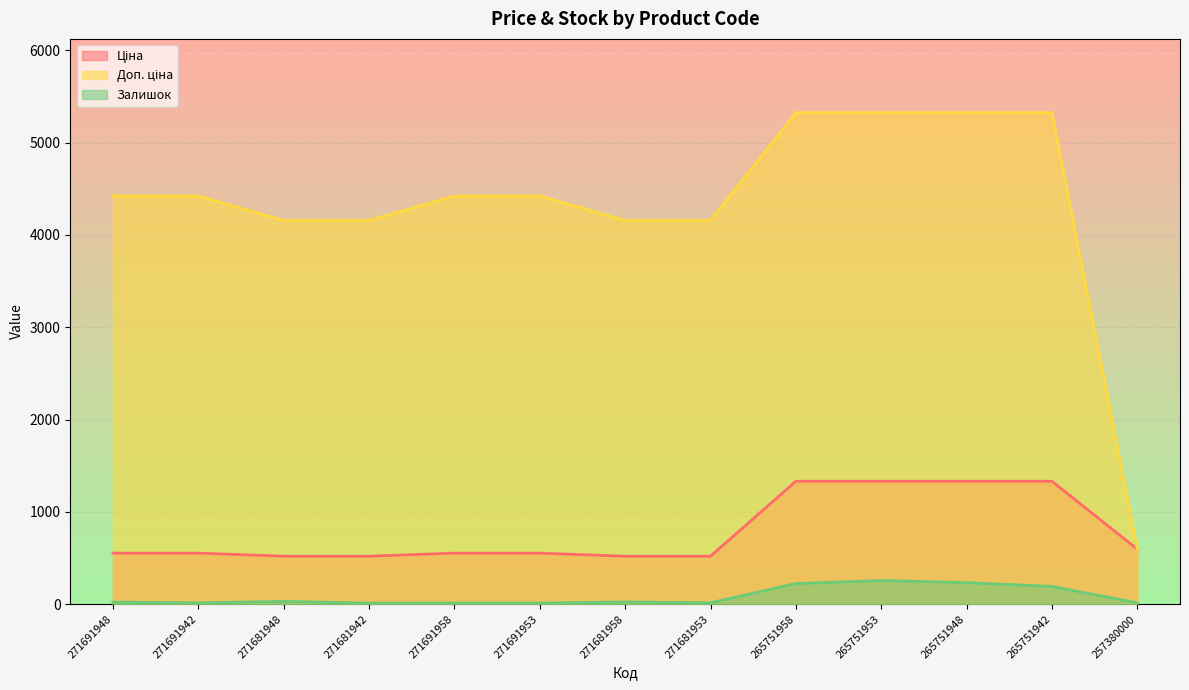

How many lines are shown in the chart?

3